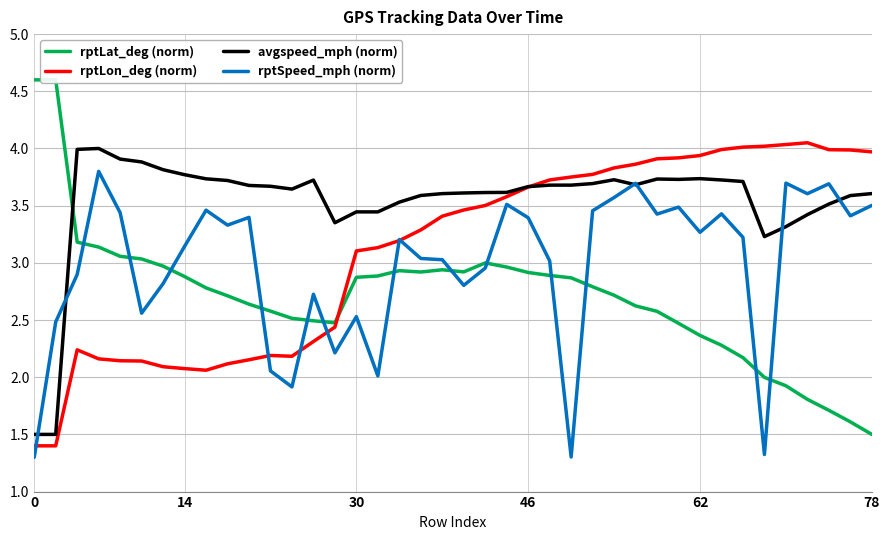

Count the number of data series in this chart.

4